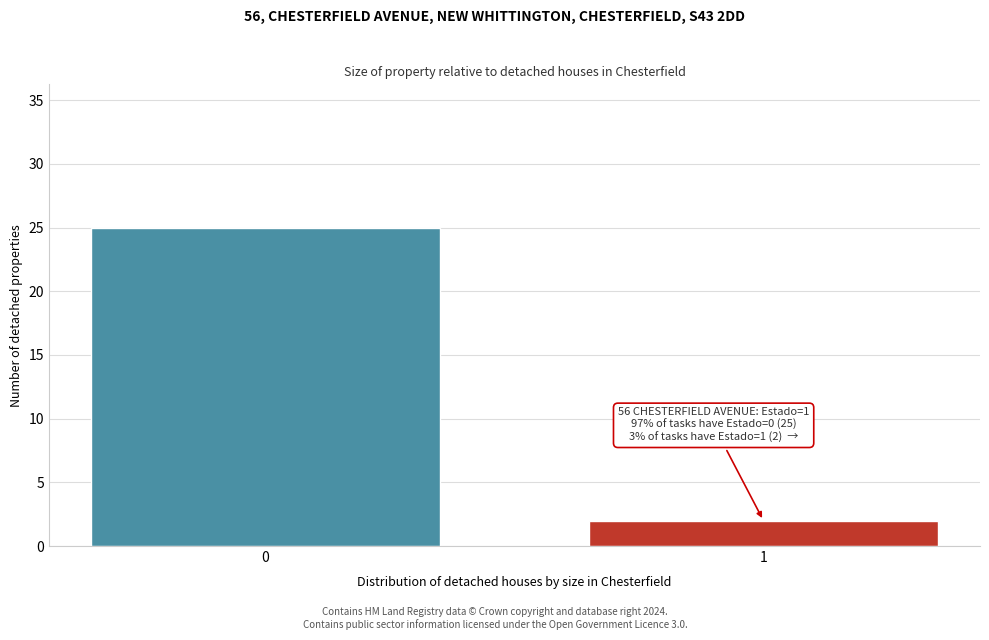

Reading left to right, transcribe all the data shown in this chart.

0=25	1=2